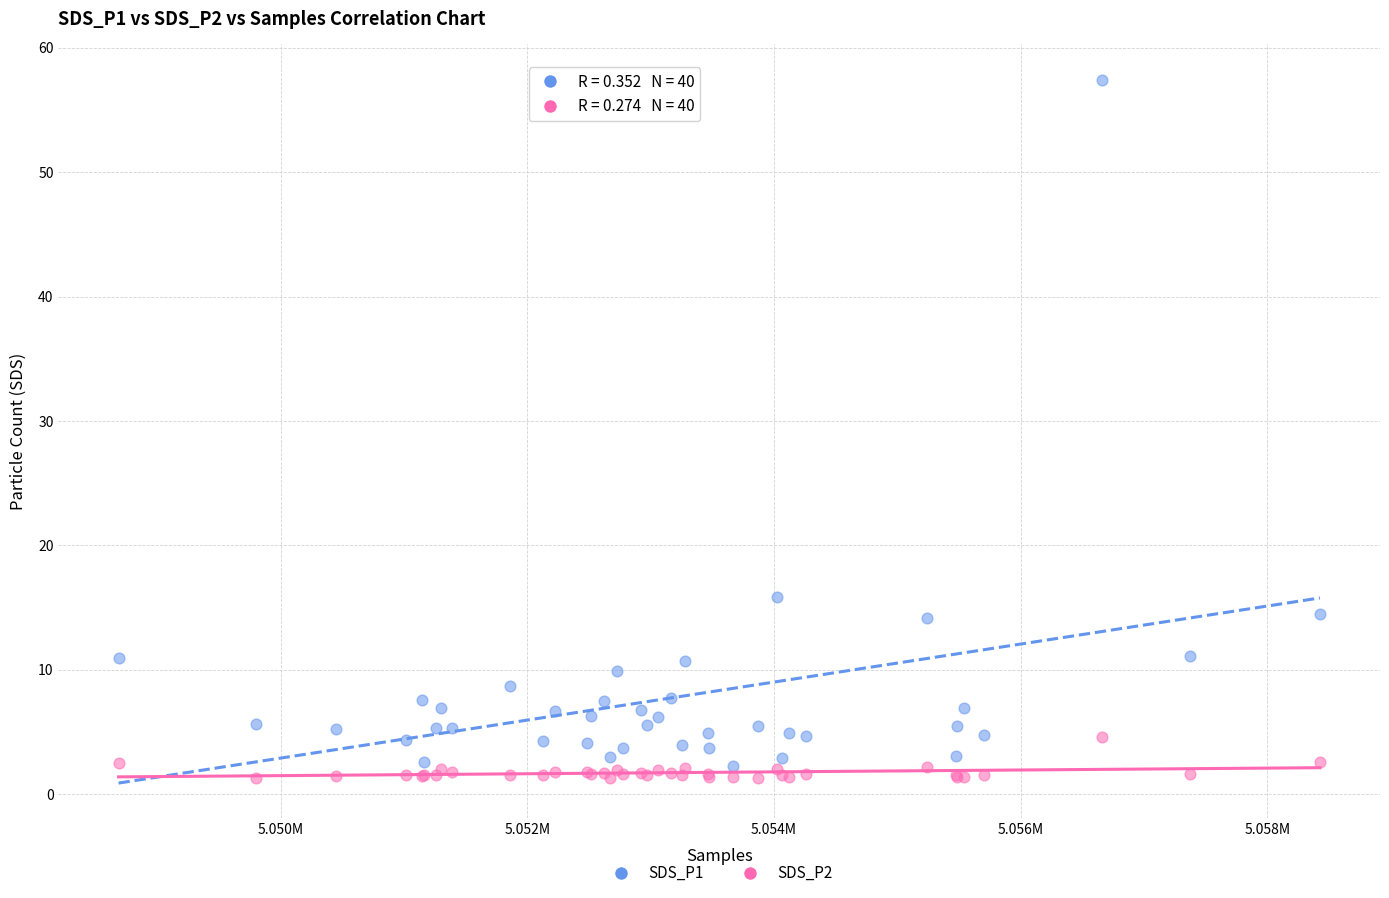

What are all the series names shown in the legend?

SDS_P1, SDS_P2